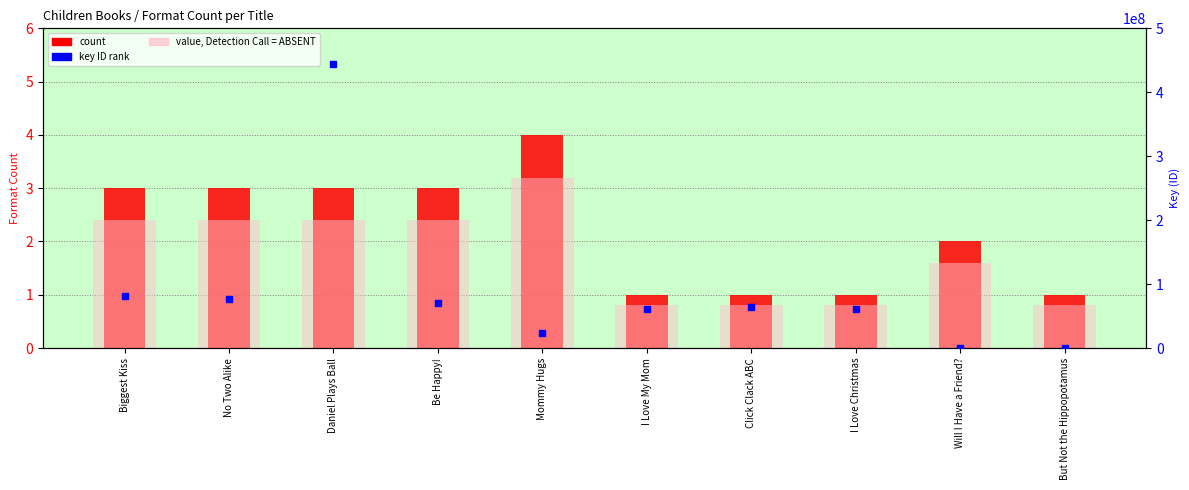

What is the total value across all series at But Not the Hippopotamus?

6103.8